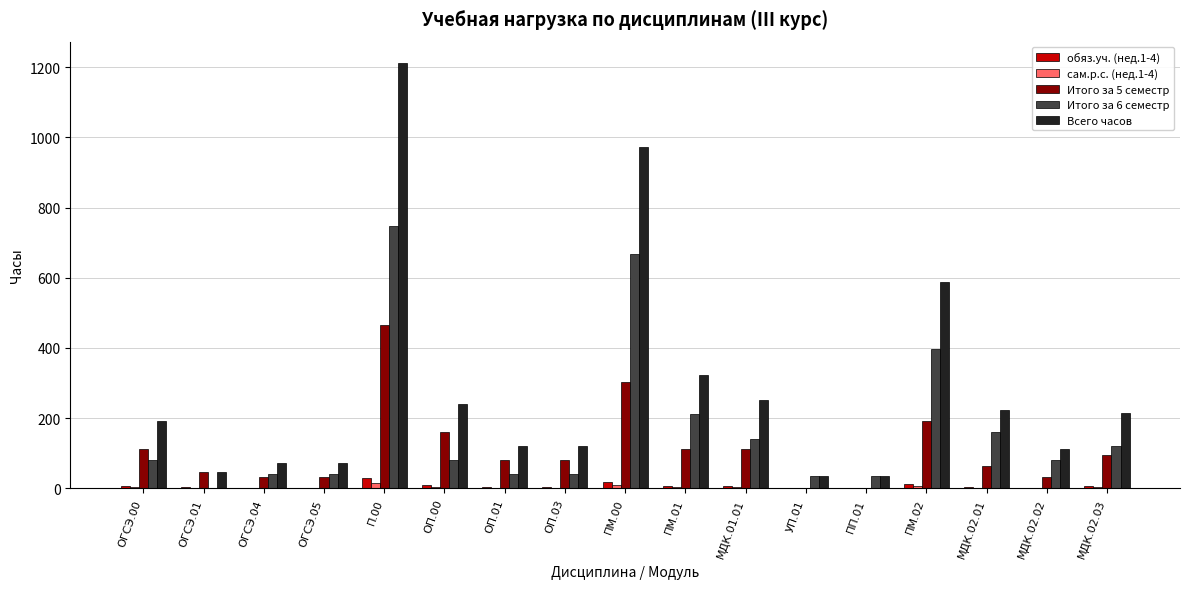

How many series are shown in this chart?

5